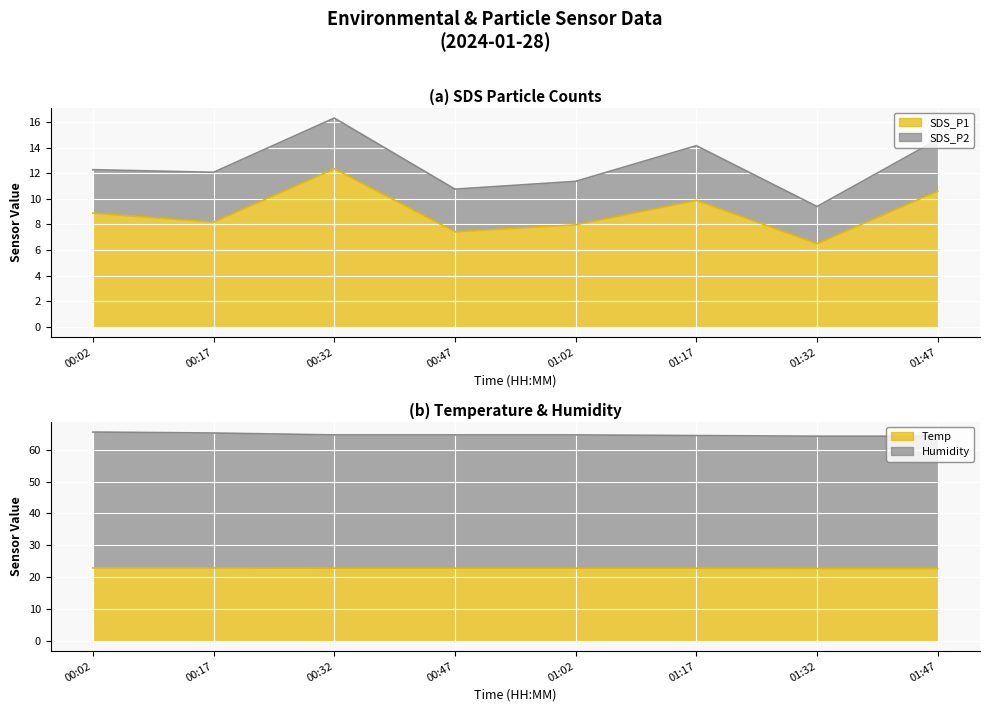

True or false: SDS_P1 has a value of 9.9 at 01:17.

True